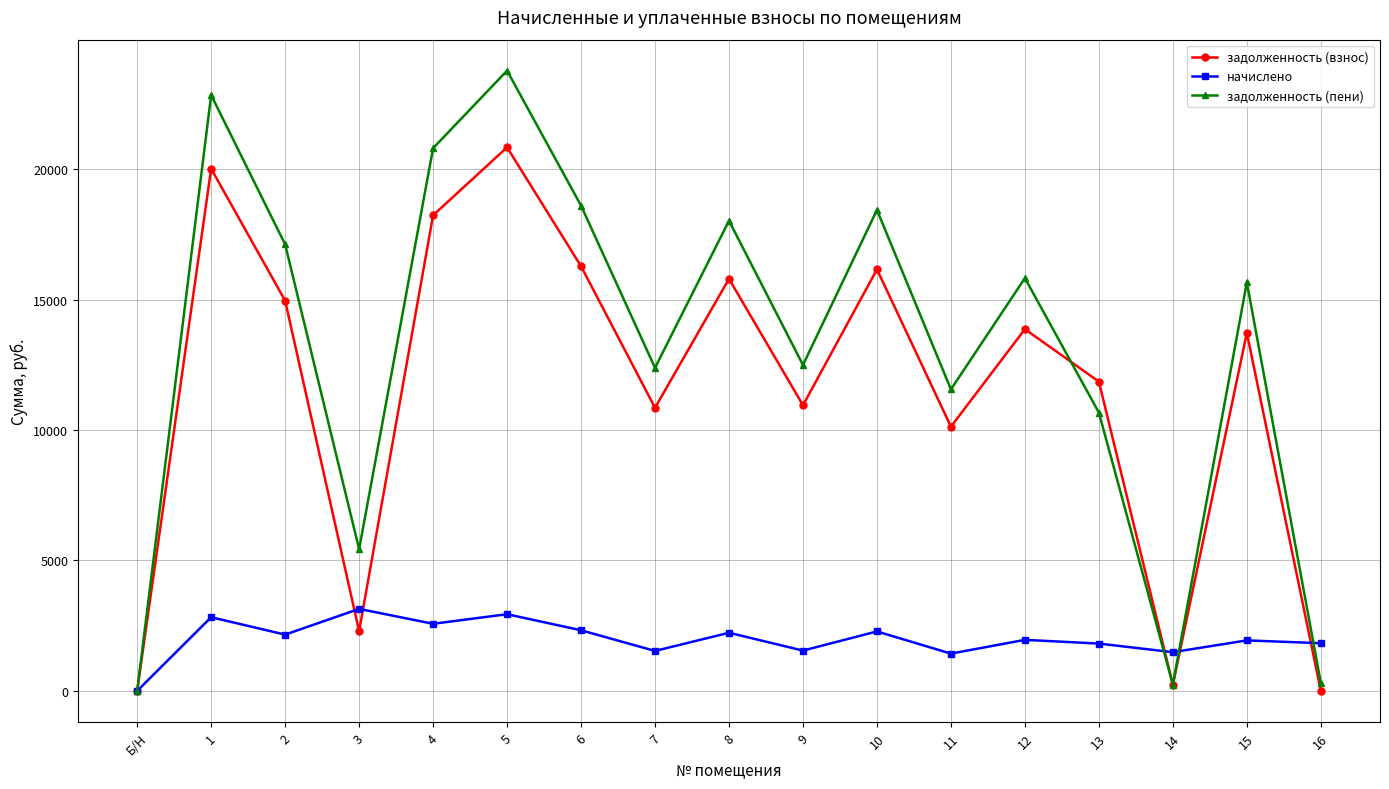

At which category is the sum across all series the highest?

5